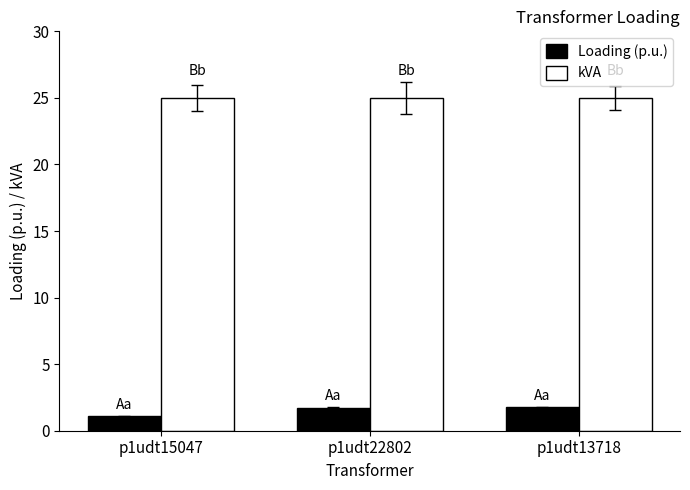

Is it true that kVA equals 25.0 at p1udt15047?

True